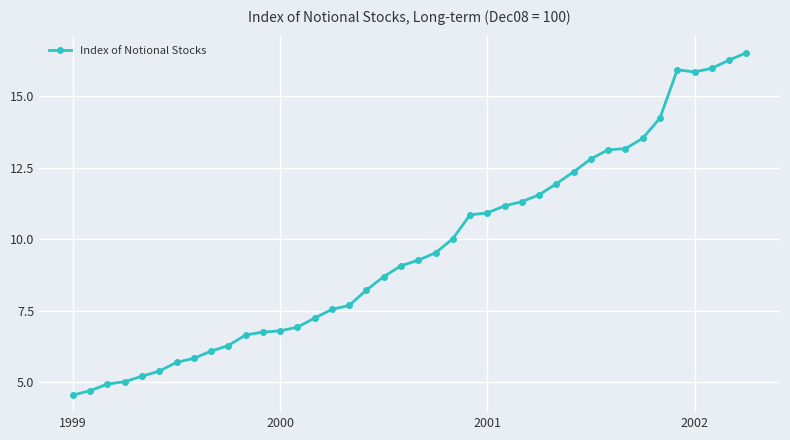

What is the average value?

9.6